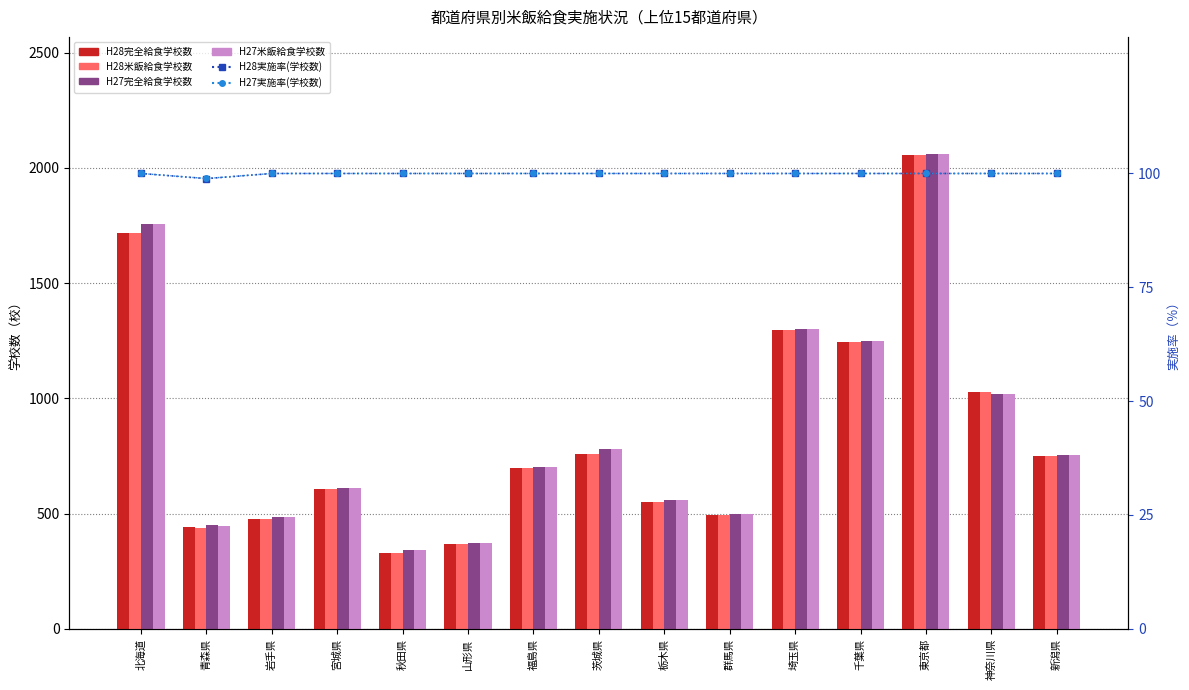

What is the sum of the H27米飯給食学校数 values at 群馬県 and 千葉県?

1751.0